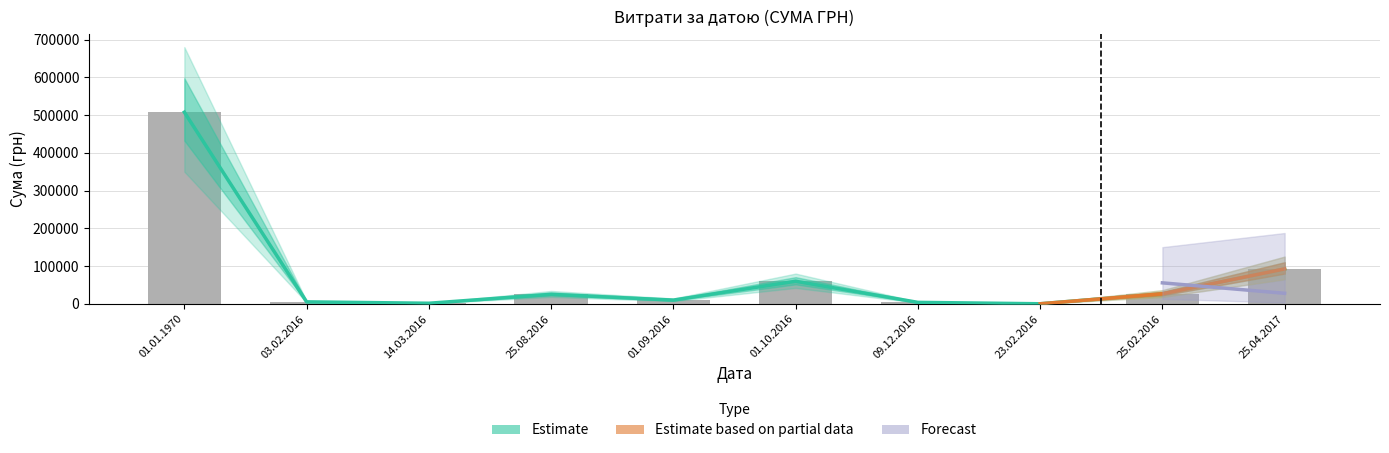

What is the label of the 10th bar from the right?

01.01.1970